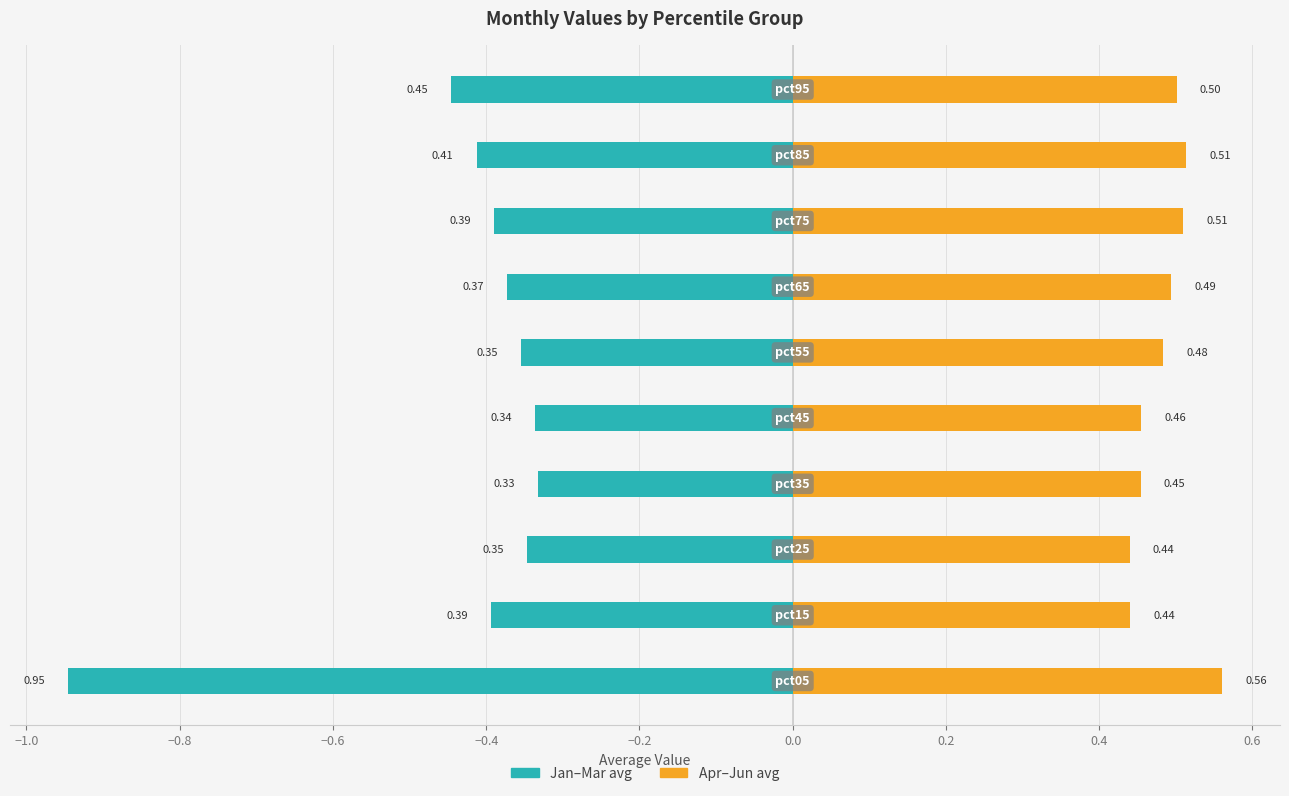

Which series changed the most between −1.2 and −0.8?

Jan-Mar avg